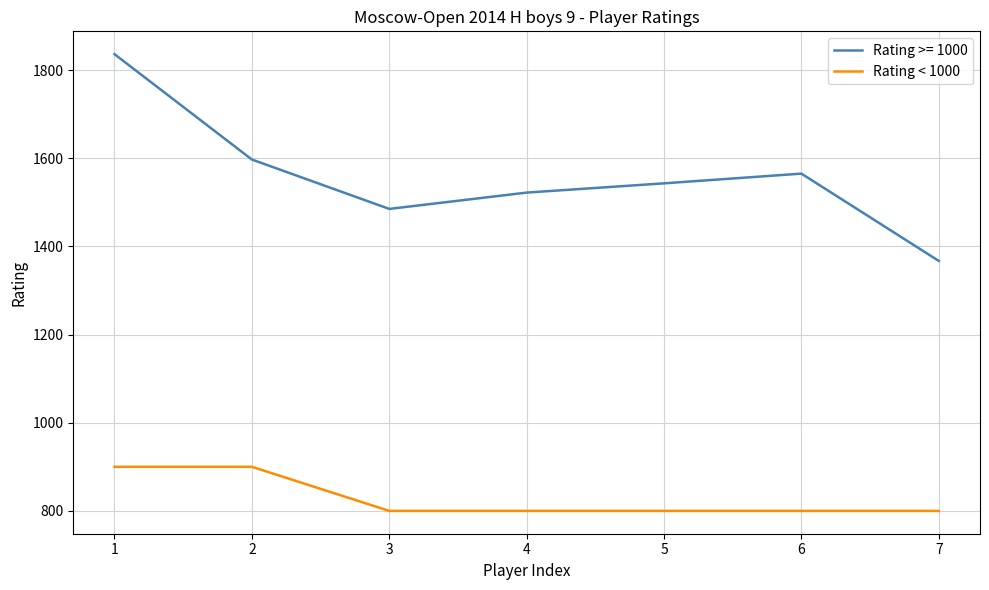

The value of Rating >= 1000 at 7 is 1367. True or false?

True